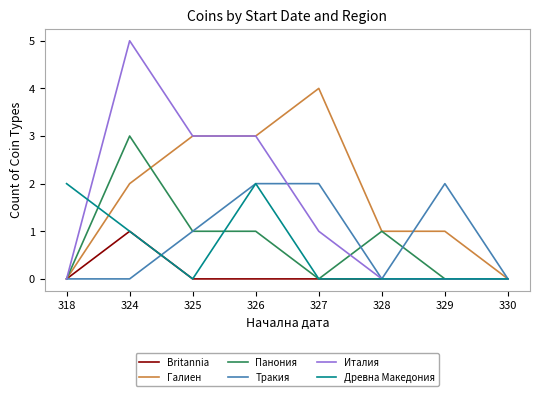

True or false: Галиен has a value of 0 at 330.

True